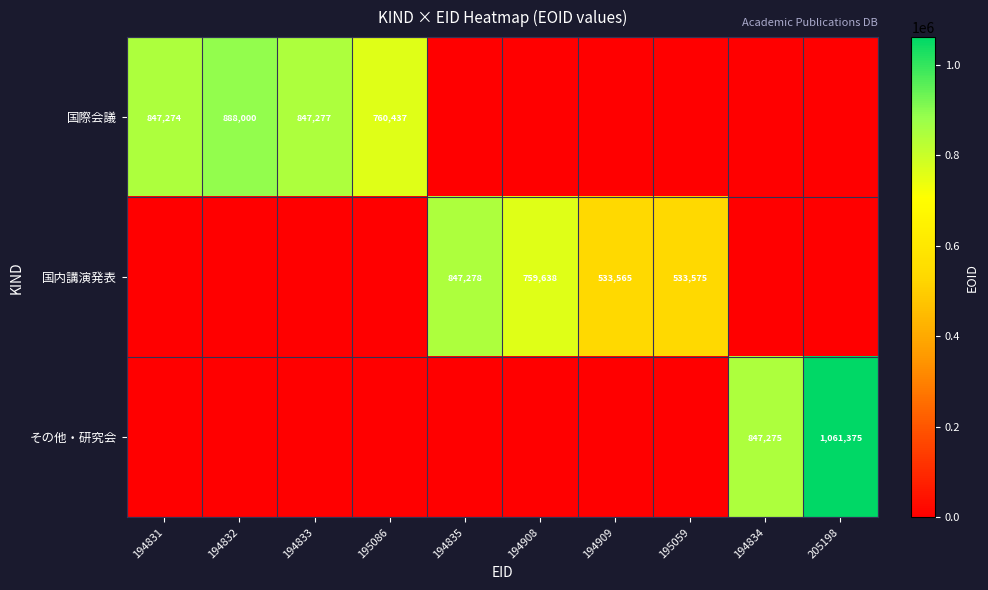

At 194909, list the series in order from smallest to largest.

国際会議, その他・研究会, 国内講演発表